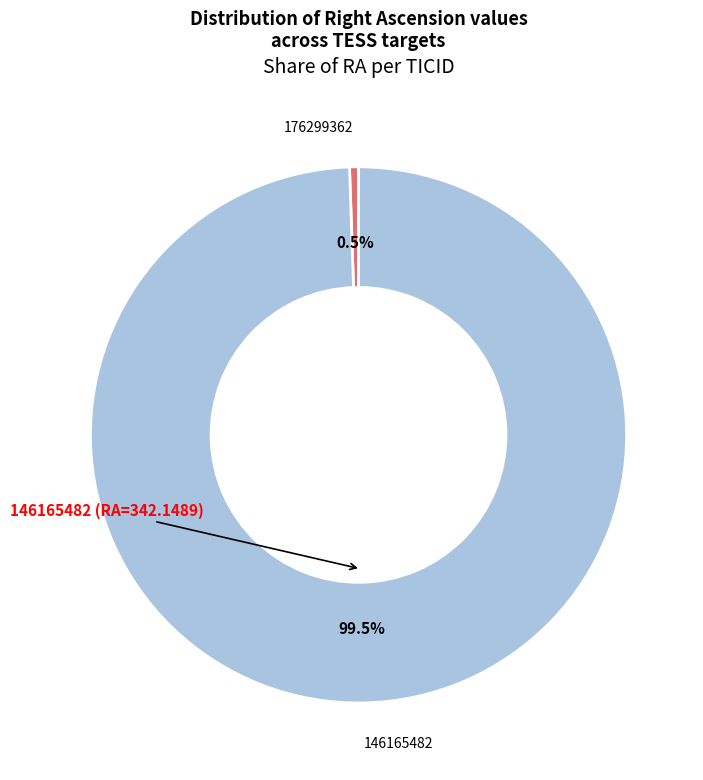

Which slice is the largest?

146165482